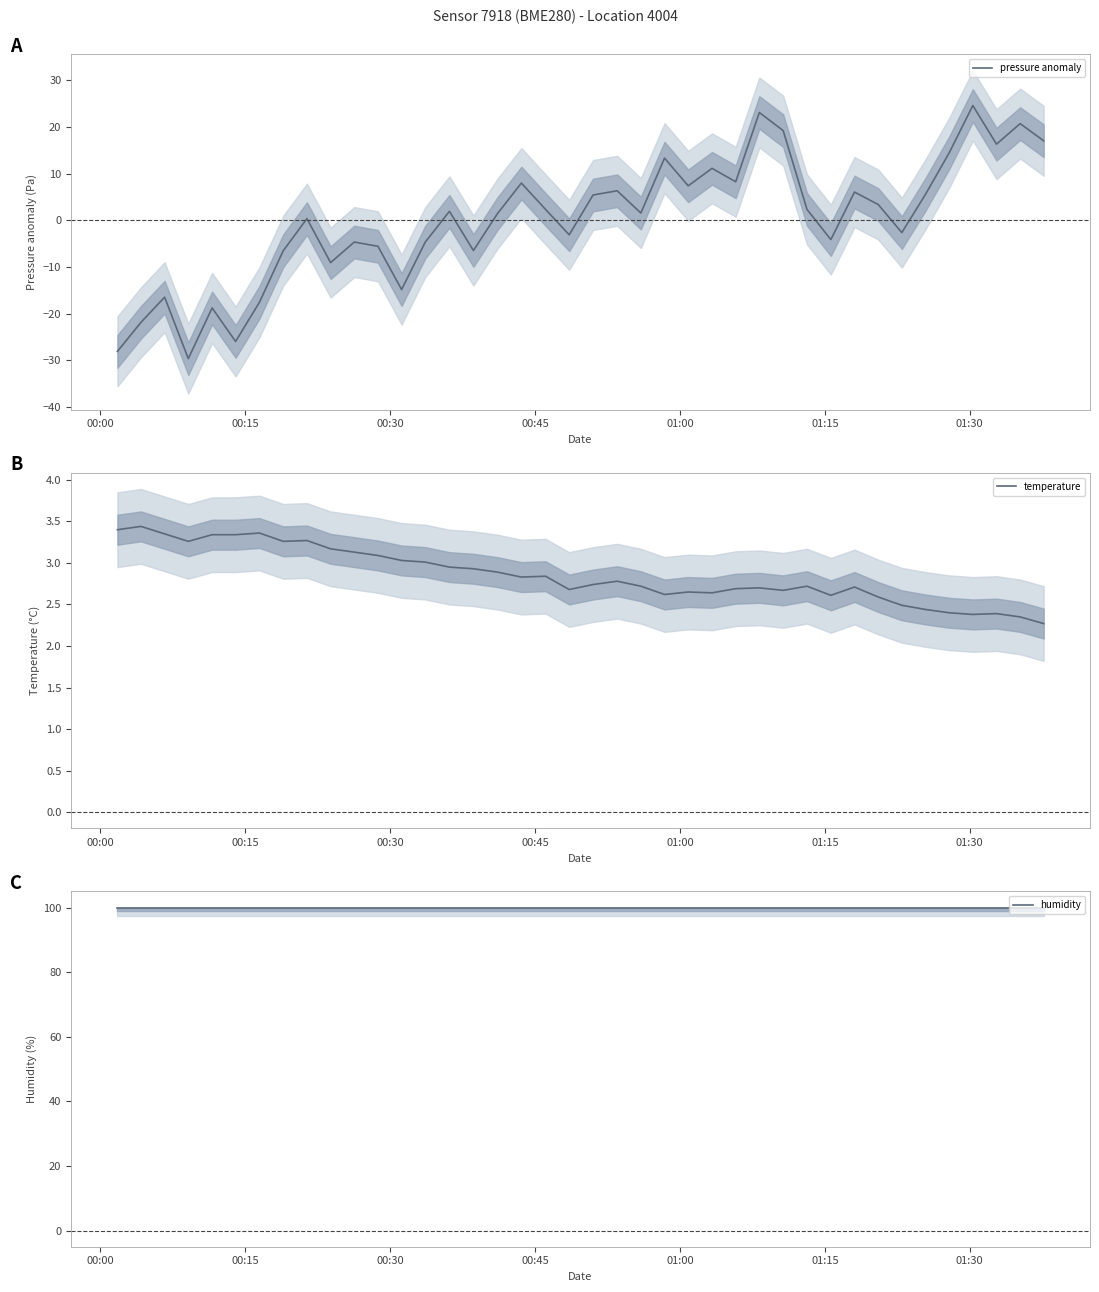

What is the difference between the maximum and minimum values in the pressure anomaly series?

54.3